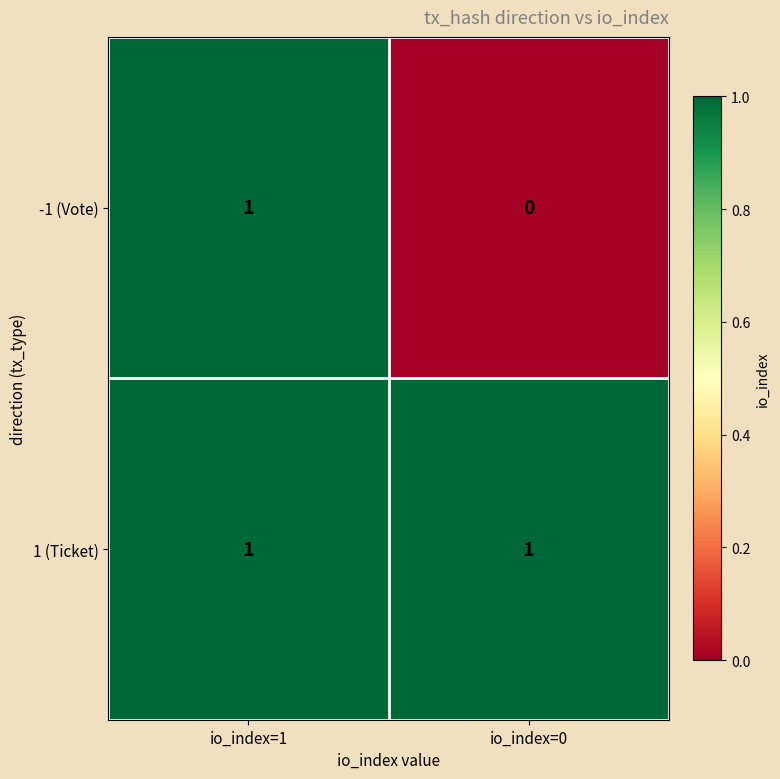

Which series changed the most between io_index=1 and io_index=0?

-1 (Vote)